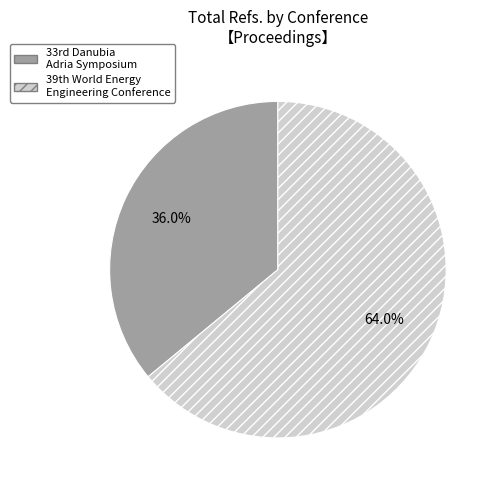

Rank the categories by value from highest to lowest.

39th World Energy Engineering Conference, 33rd Danubia Adria Symposium